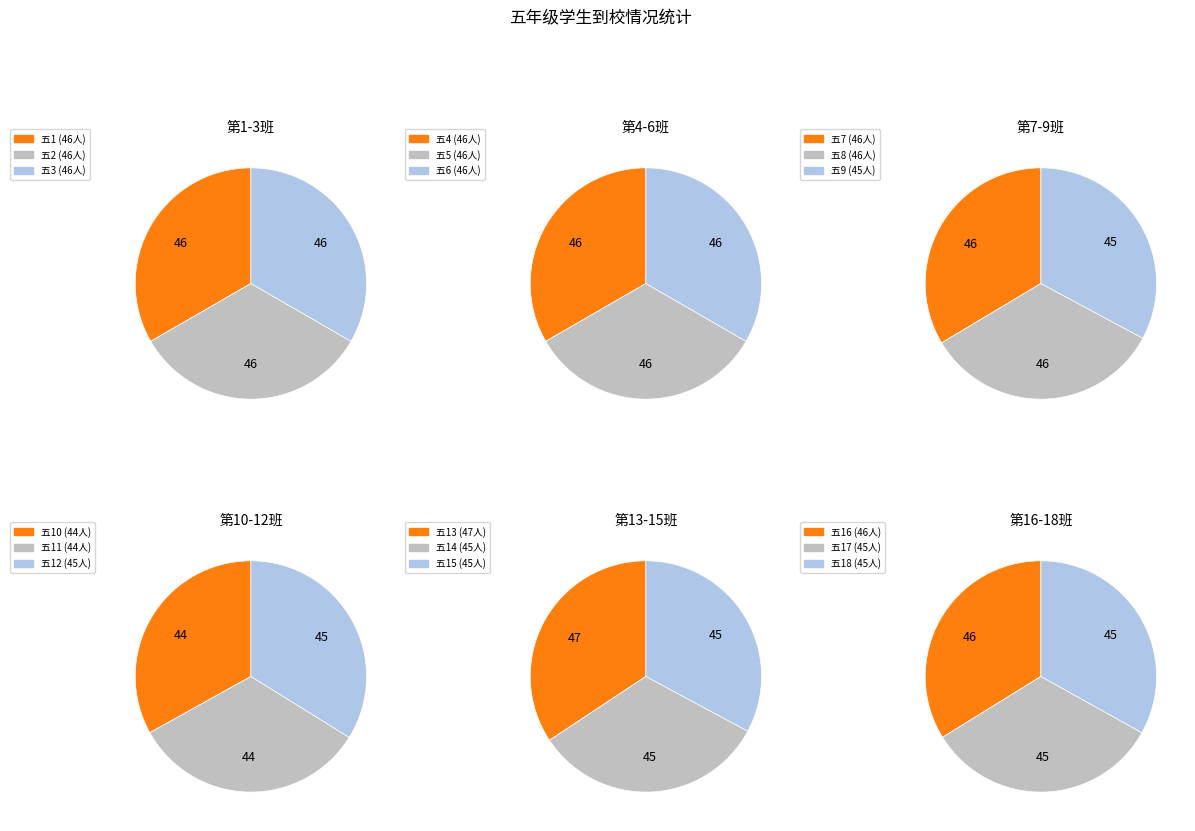

Which category has the smallest portion of the pie?

五11